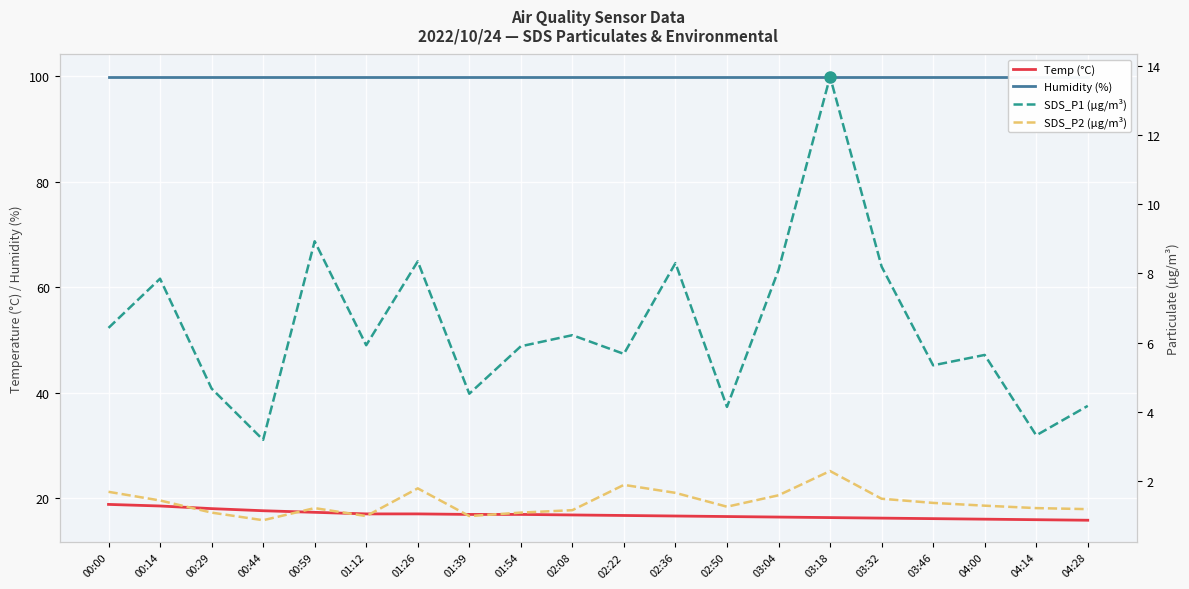

True or false: SDS_P1 and Temp intersect in this chart.

False